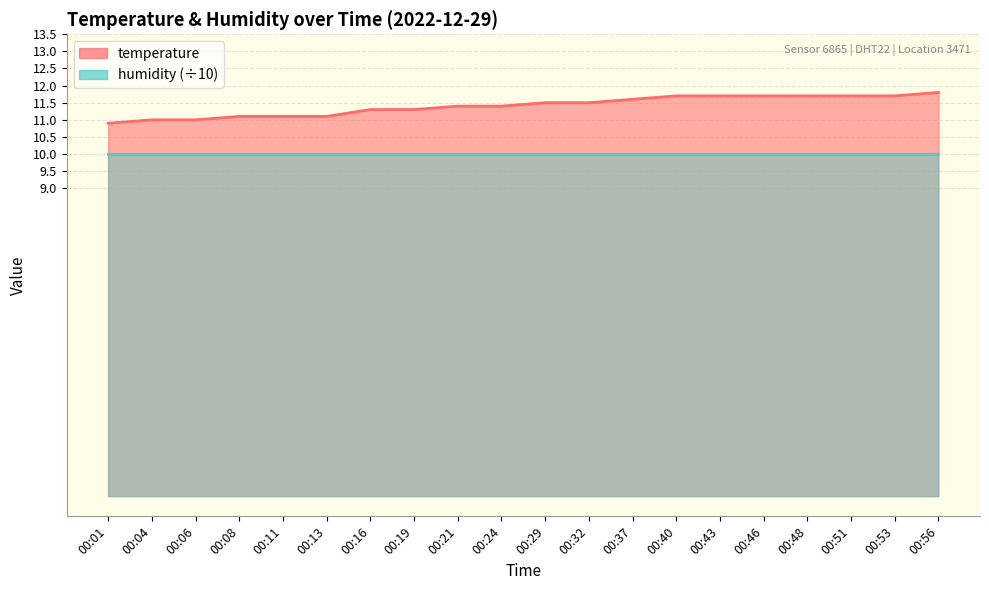

What is the value of the 18th point from the left?

11.7